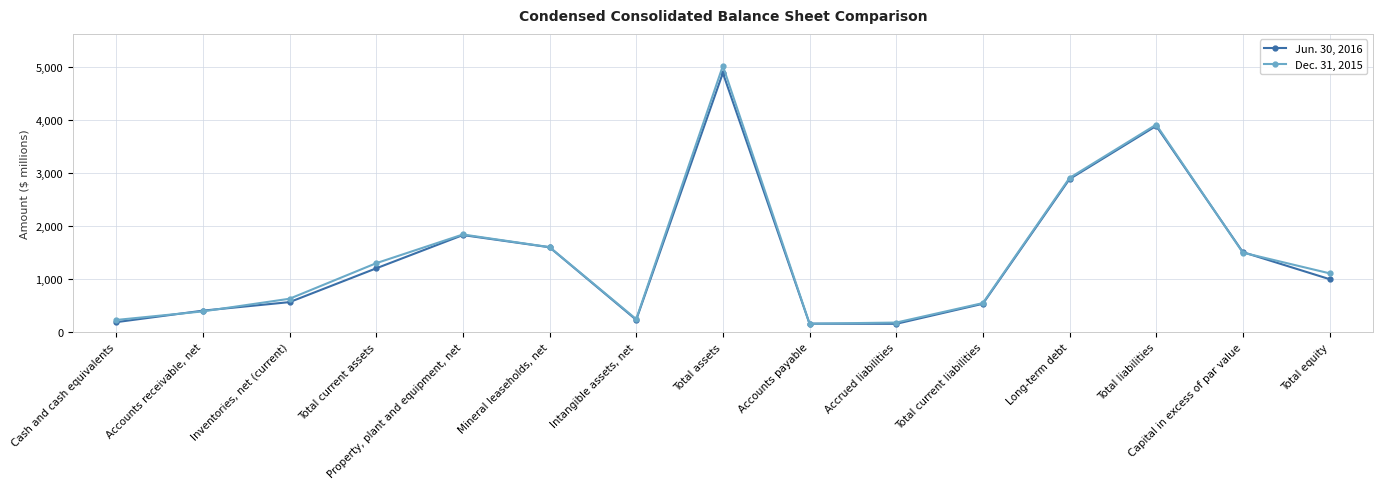

What is the label of the 3rd point from the left?

Inventories, net (current)